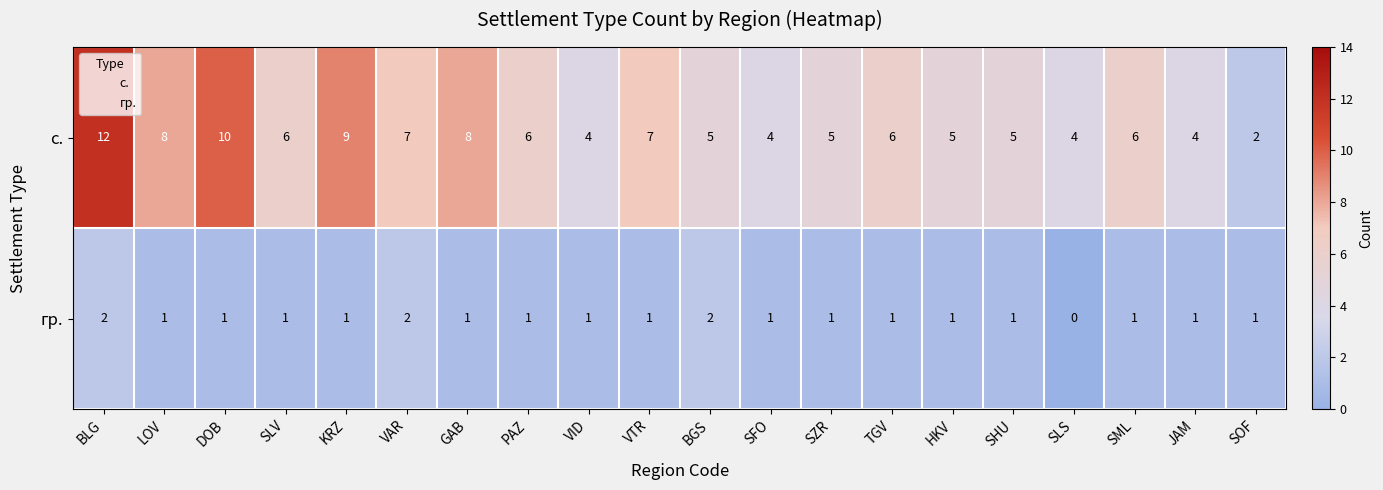

What is the highest value of the с. series?

12